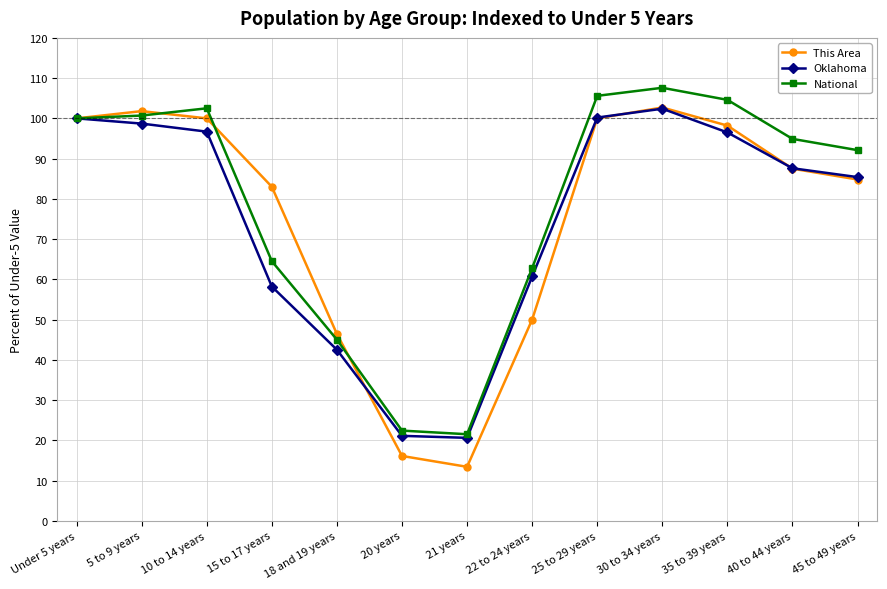

Is this an area chart (filled region under the line)?

No